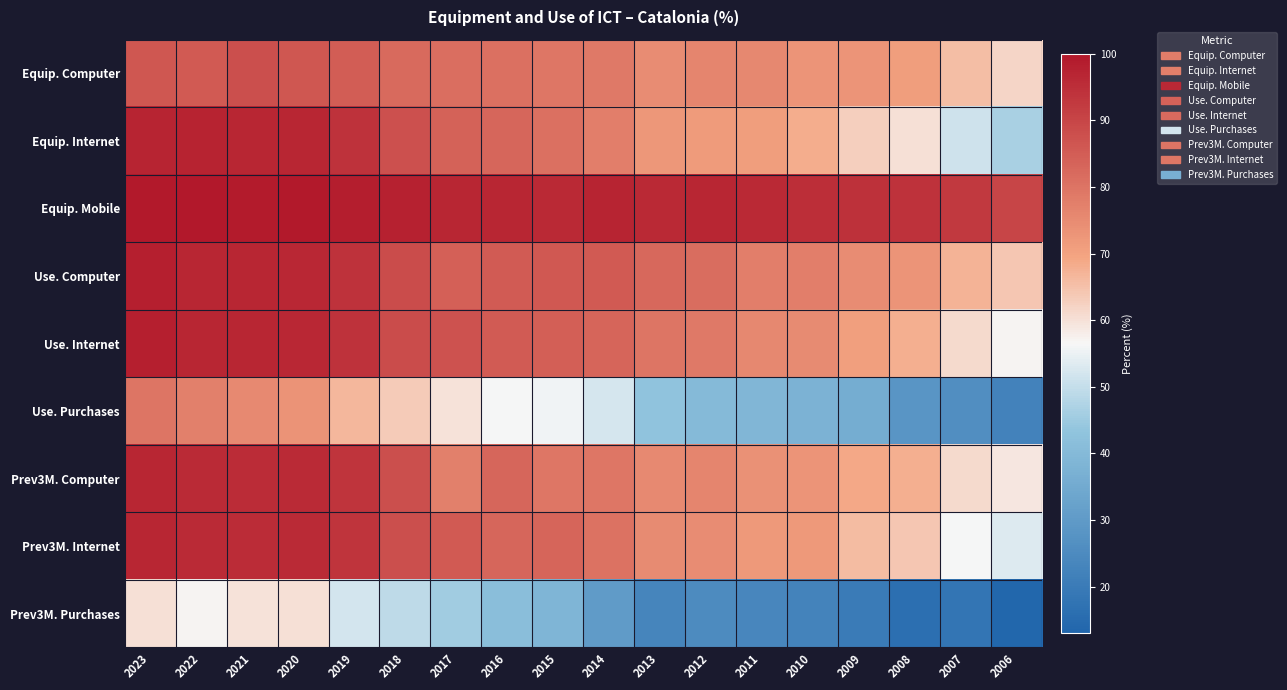

Which series has the widest spread of values?

Use. Purchases